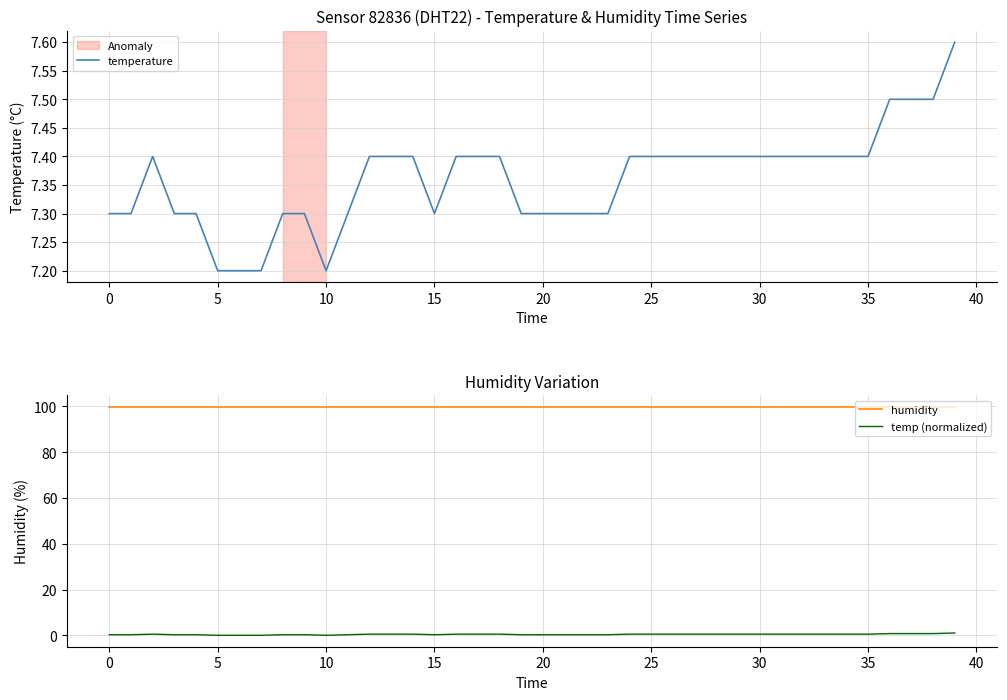

At which category is the sum across all series the highest?

39